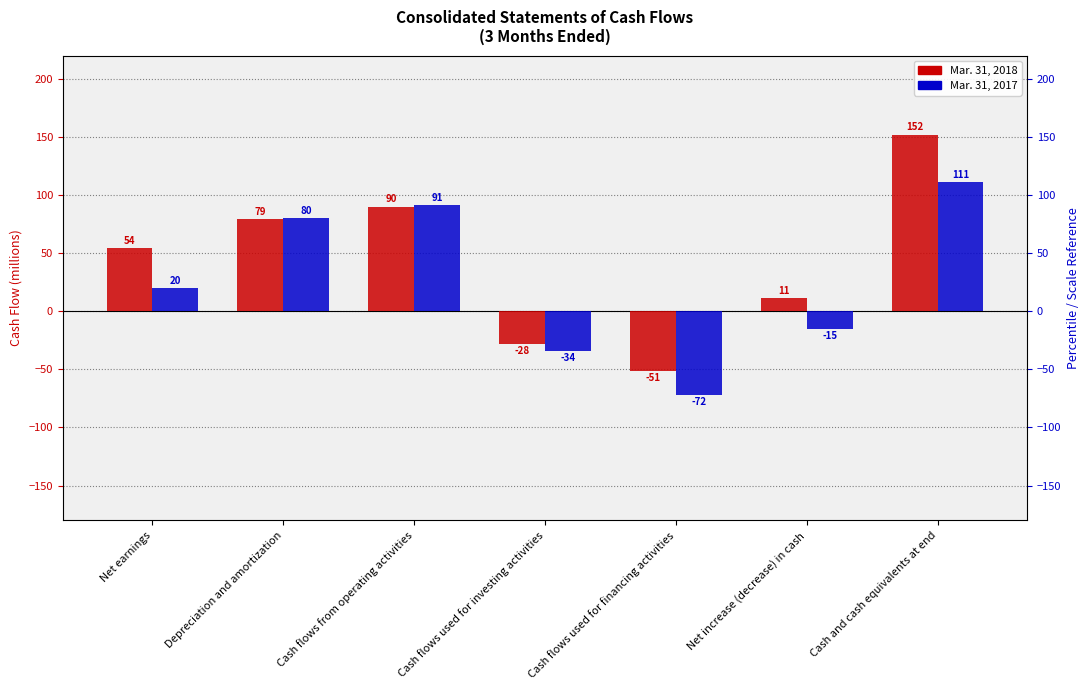

What is the difference between the Mar. 31, 2017 values at Cash and cash equivalents at end and Net earnings?

91